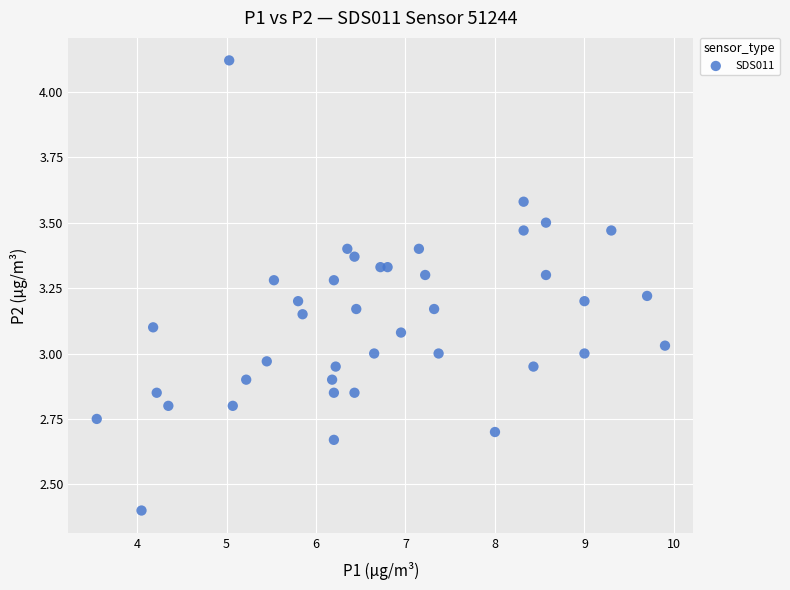

What is the range of X values (max minus min)?

6.4